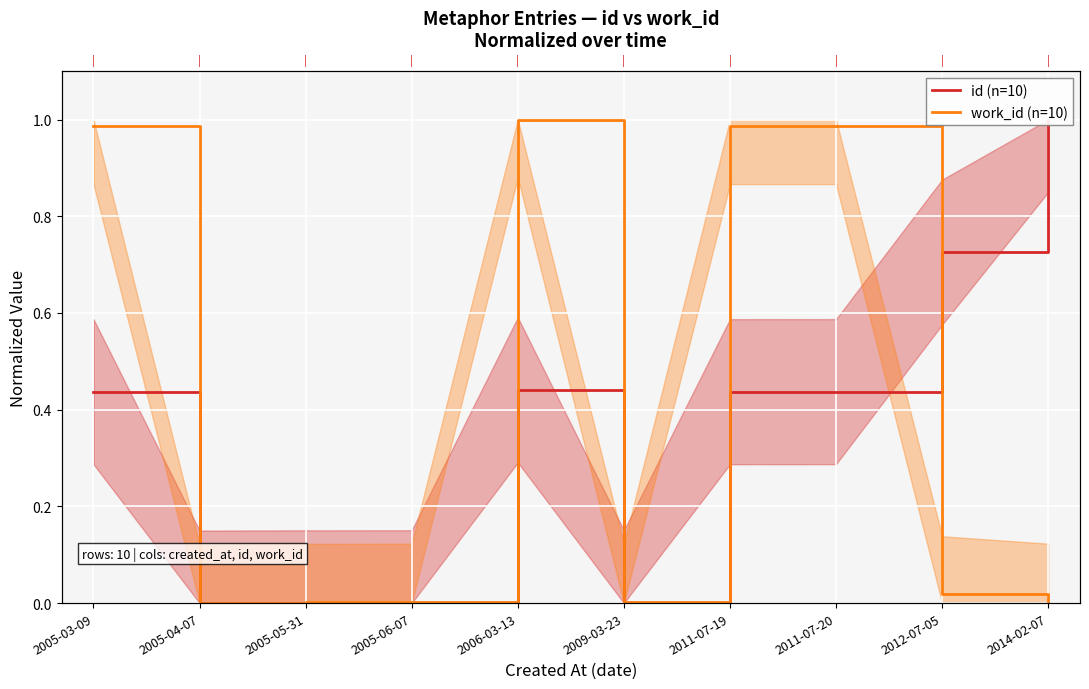

At which label is id (n=10) closest to 0?

2005-04-07